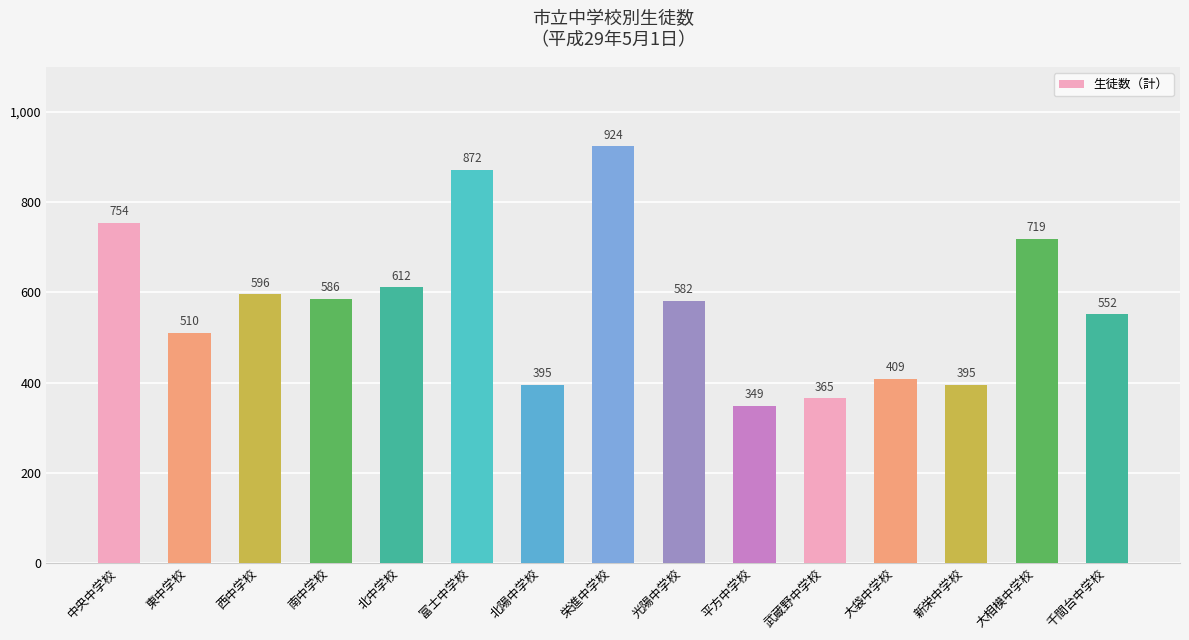

How many values are below 582?

7